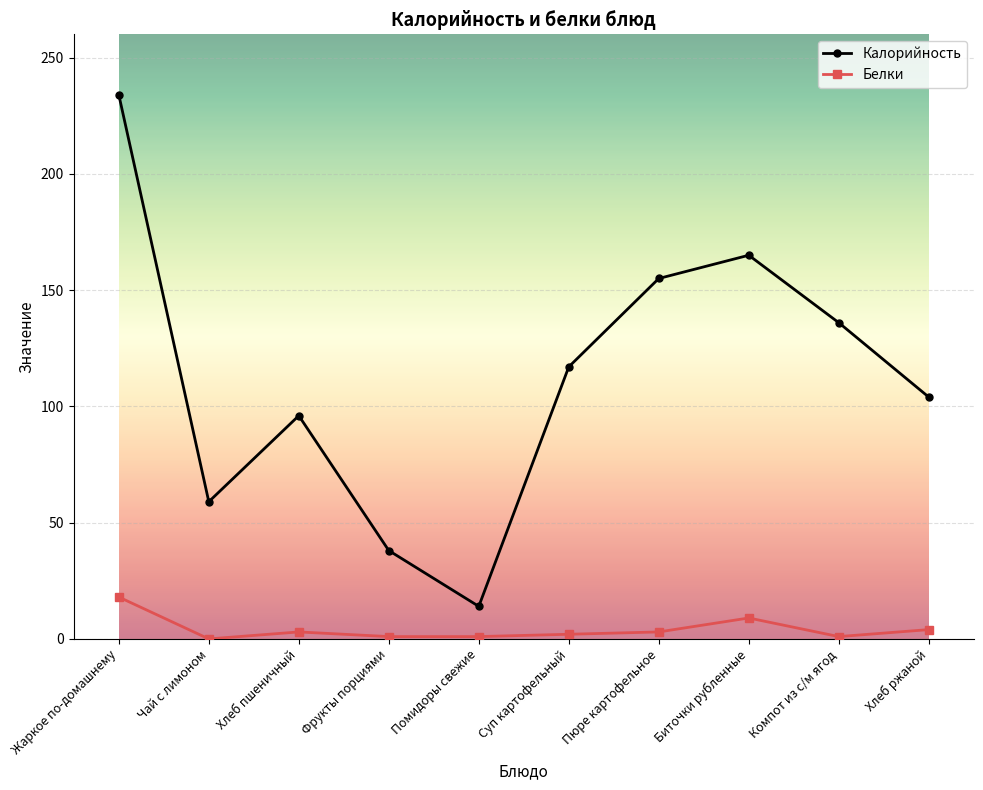

How many interior local valleys does the Калорийность series have?

2